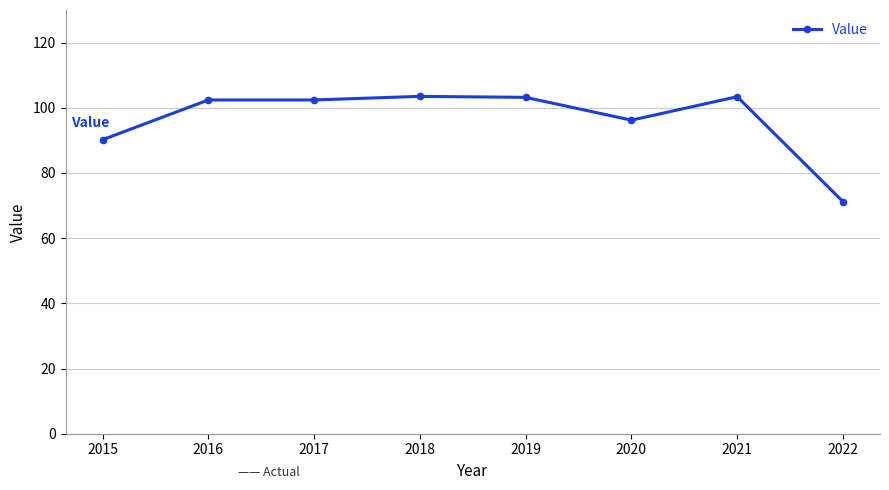

Does the chart have visible grid lines?

Yes